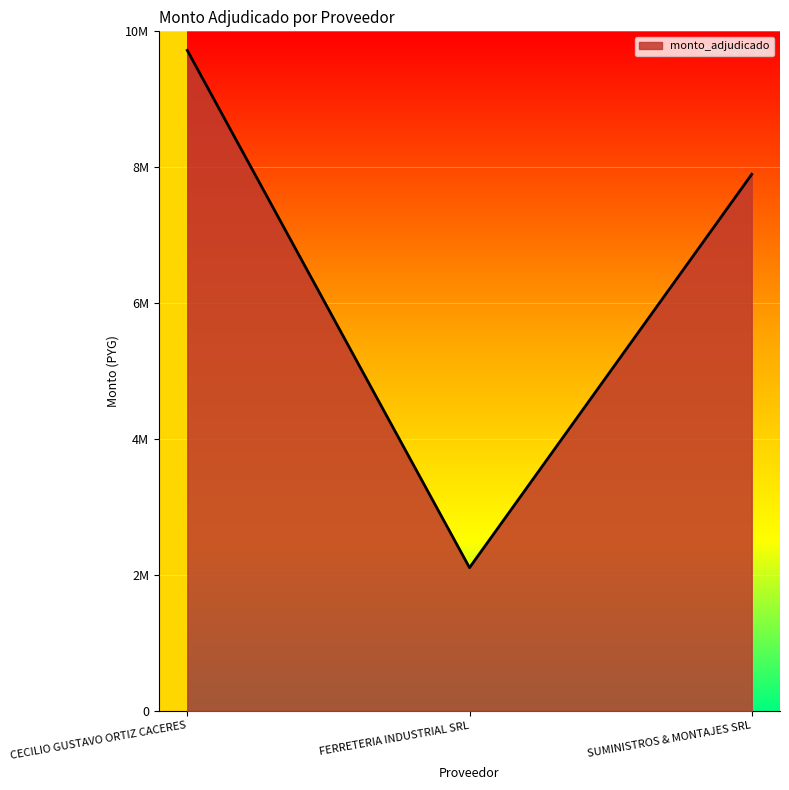

Which has a higher value, FERRETERIA INDUSTRIAL SRL or SUMINISTROS & MONTAJES SRL?

SUMINISTROS & MONTAJES SRL